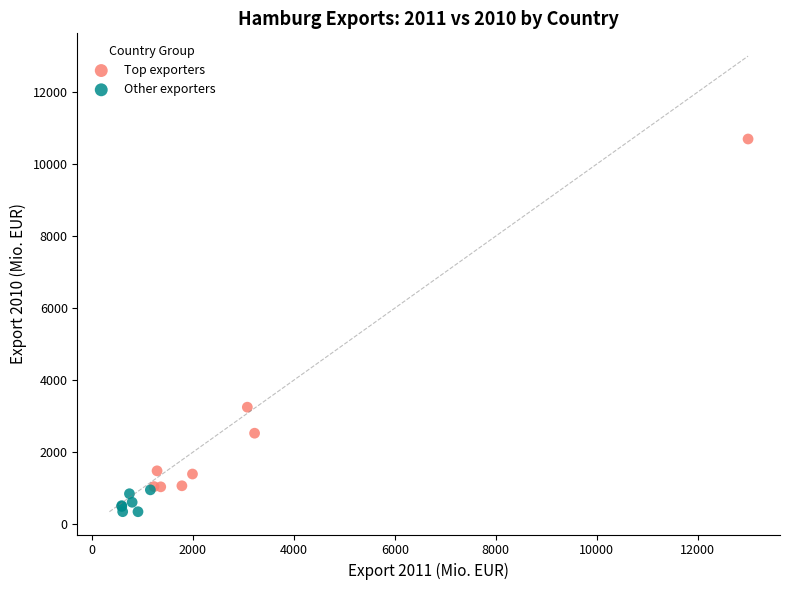

Which series has the widest spread of Y values?

Top exporters